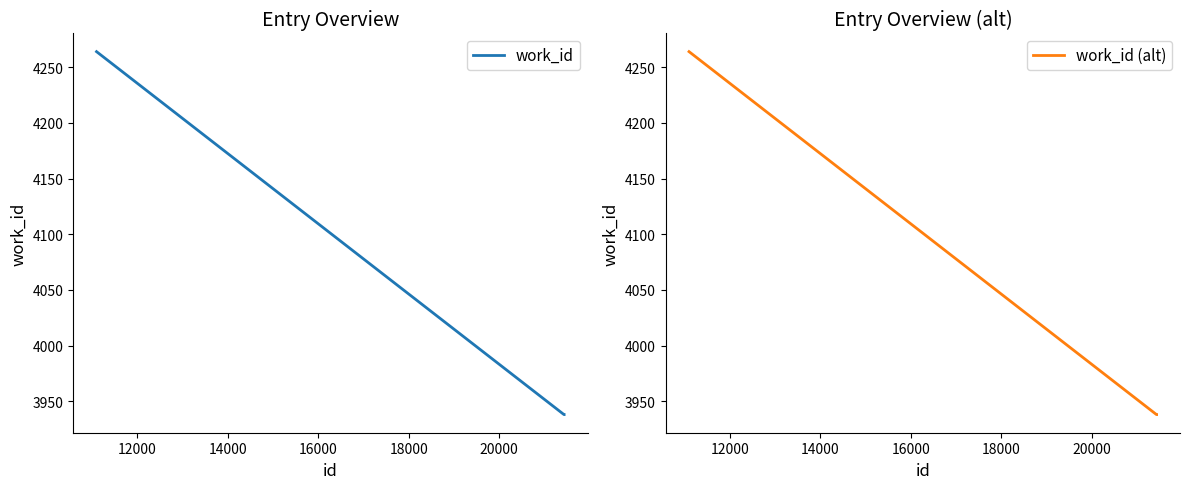

What is the lowest value of the work_id (alt) series?

3938